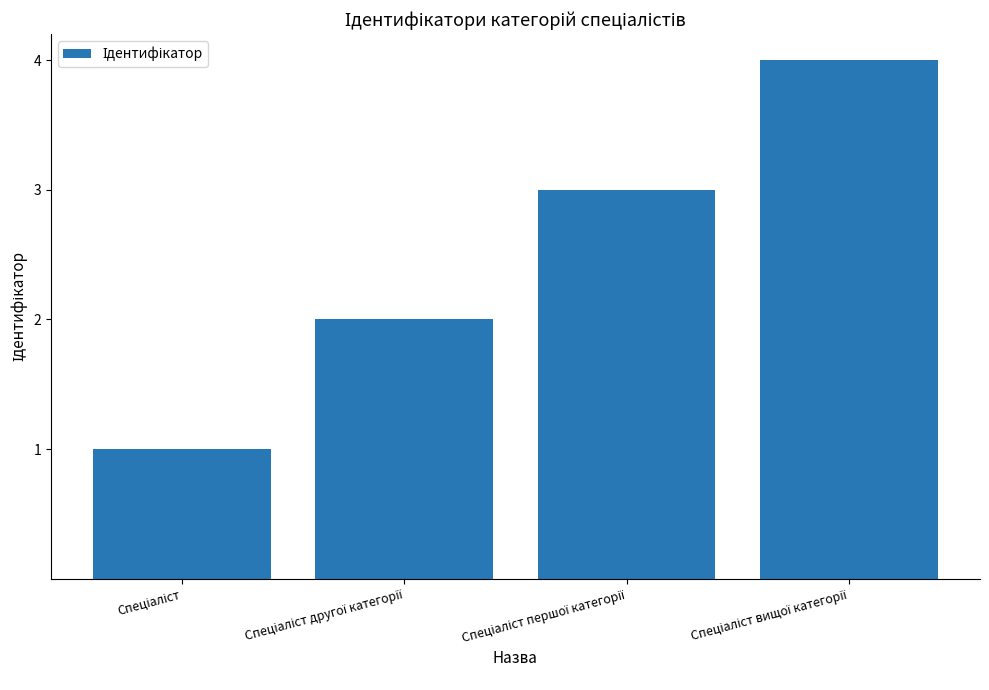

What is the sum of all values?

10